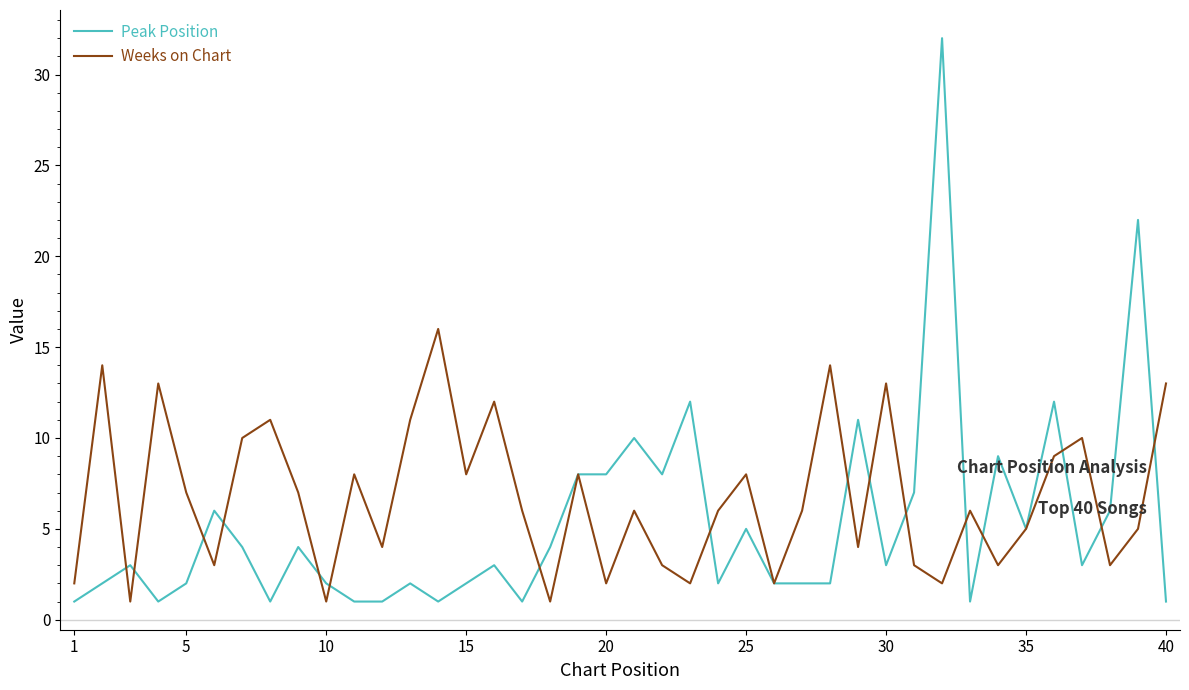

What is the average value of the Weeks on Chart series?

7